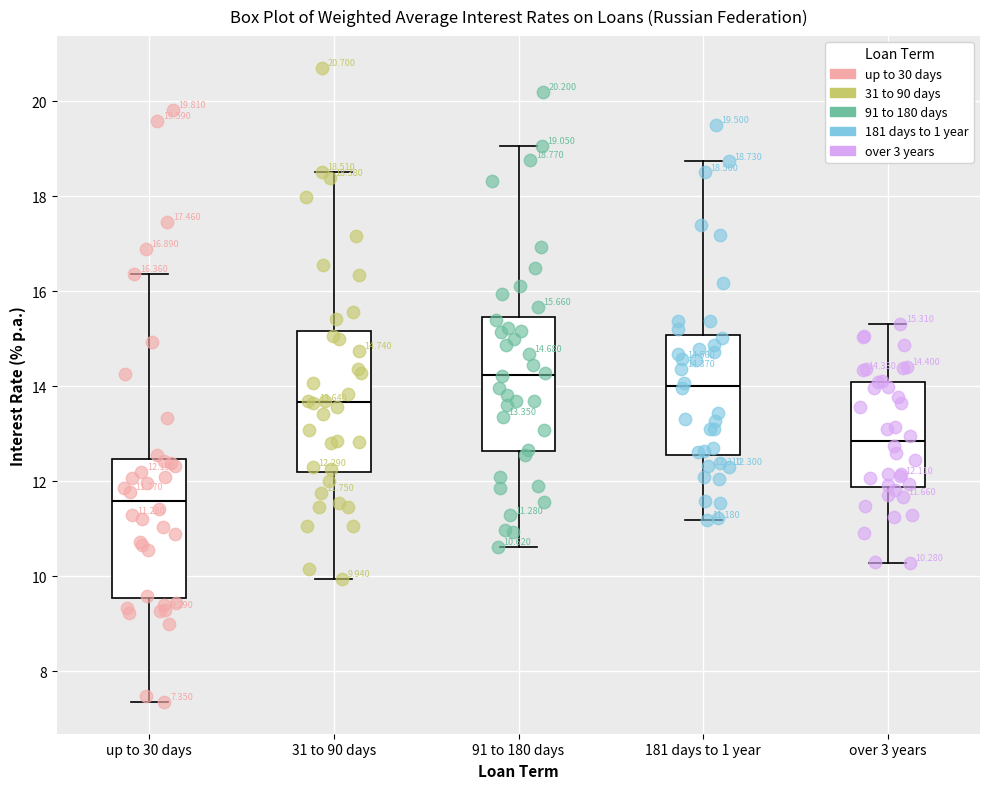

Which box has the lowest median line?

up to 30 days